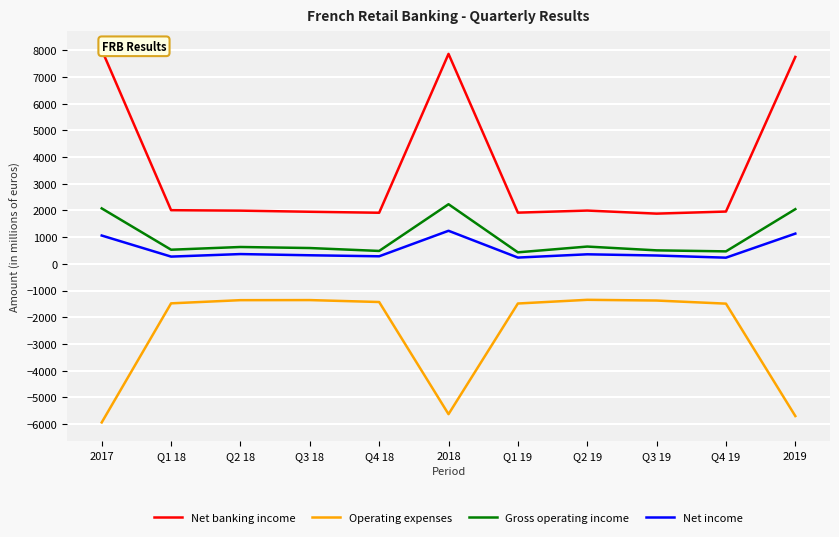

Between Q1 19 and Q2 19, which series saw the biggest shift?

Gross operating income